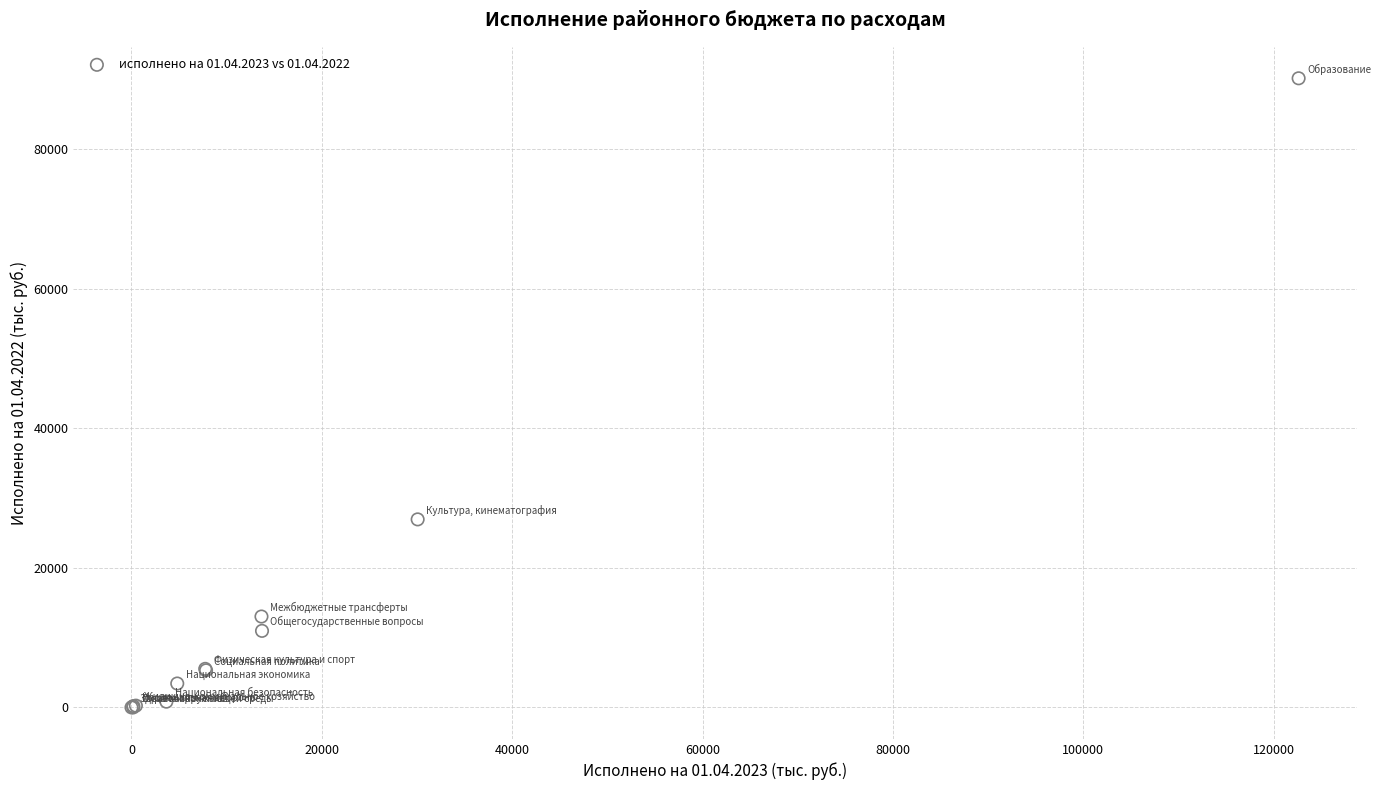

What Y value in the scatter plot is closest to 45055?

26932.3